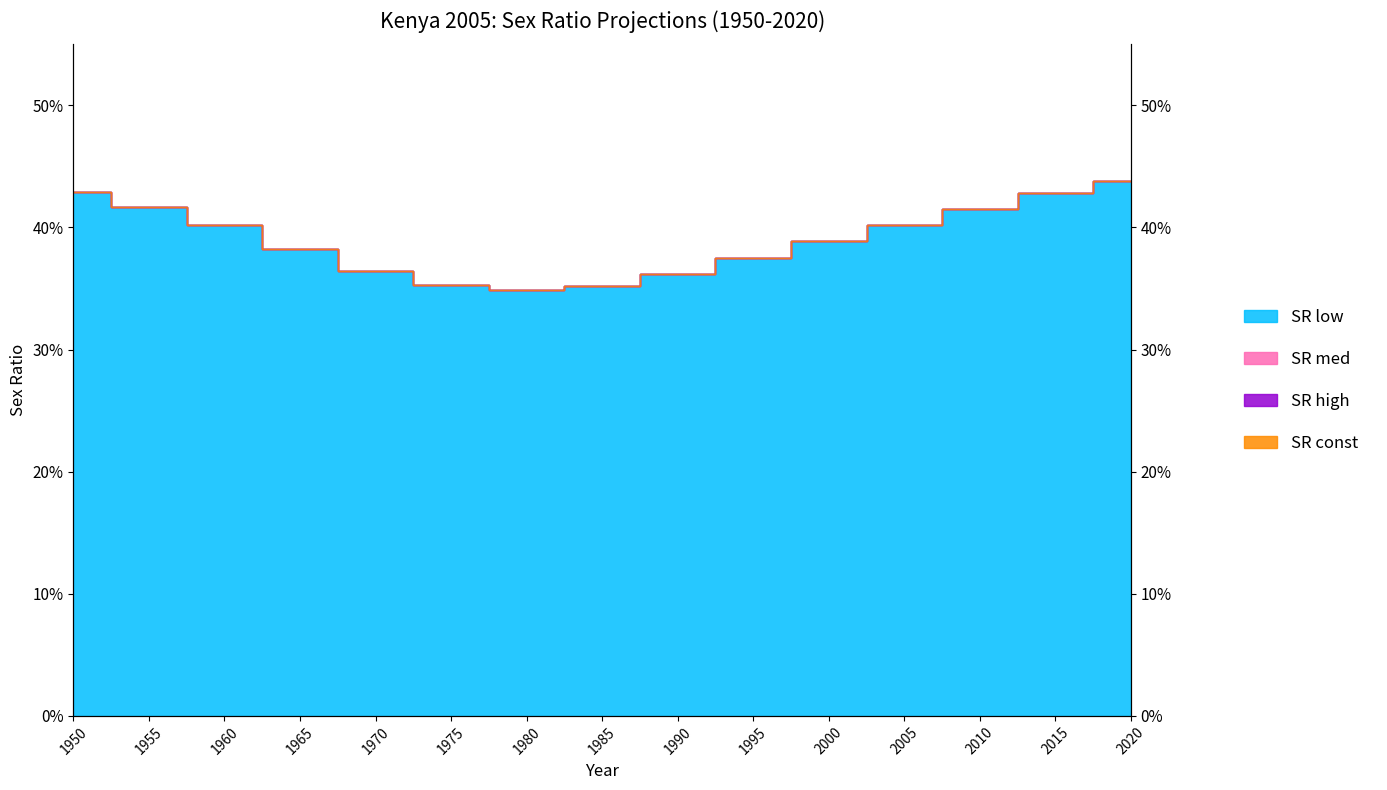

What is the average value of the SR low series?

0.4